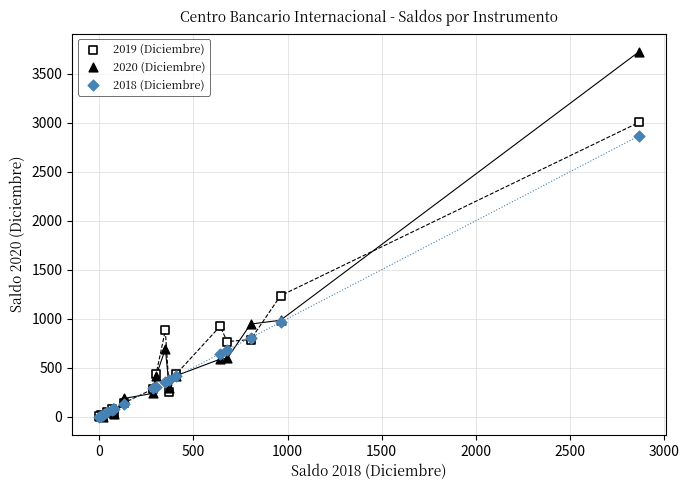

What are all the series names shown in the legend?

2019 (Diciembre), 2020 (Diciembre), 2018 (Diciembre)